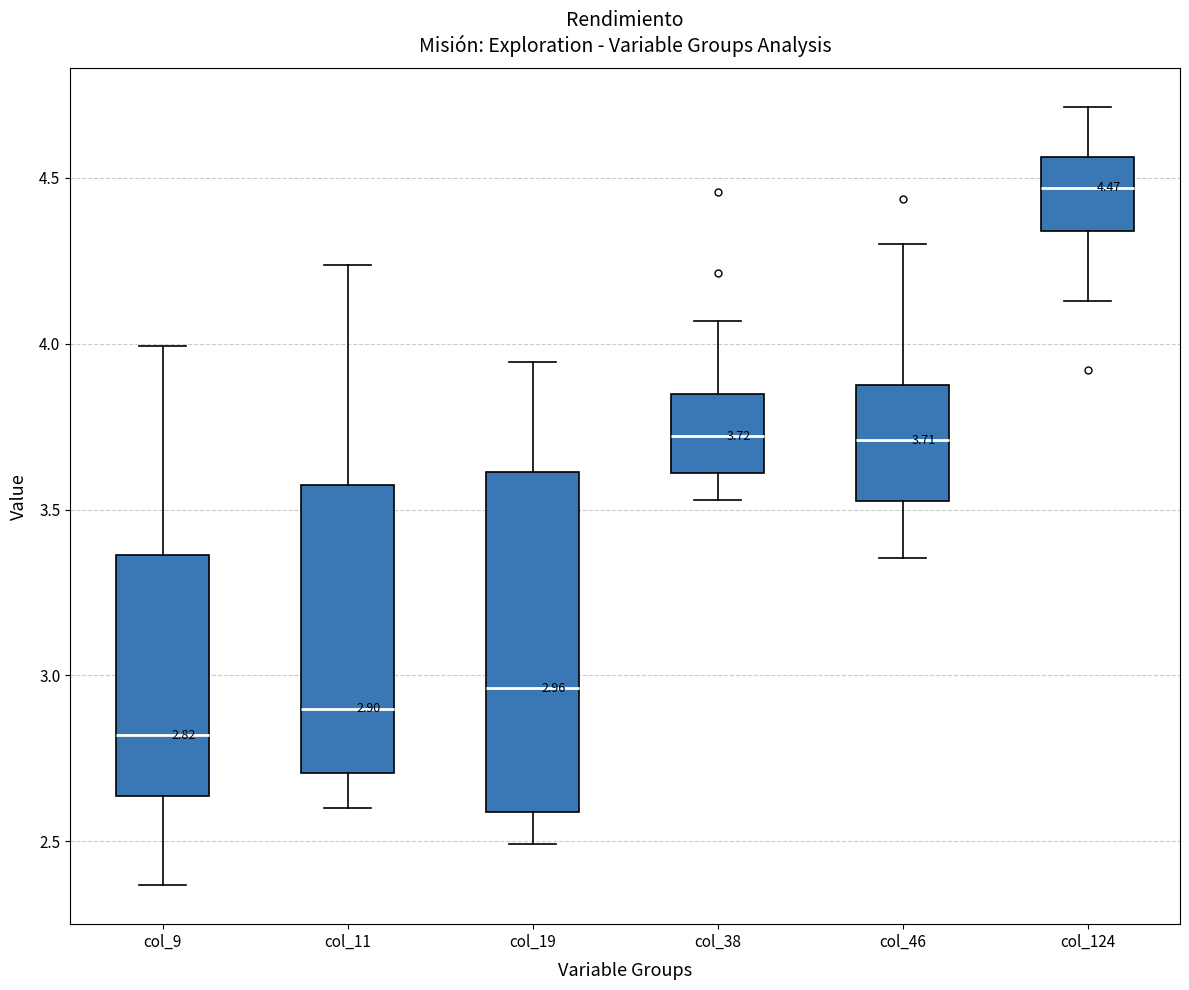

Which box has the highest median line?

col_124